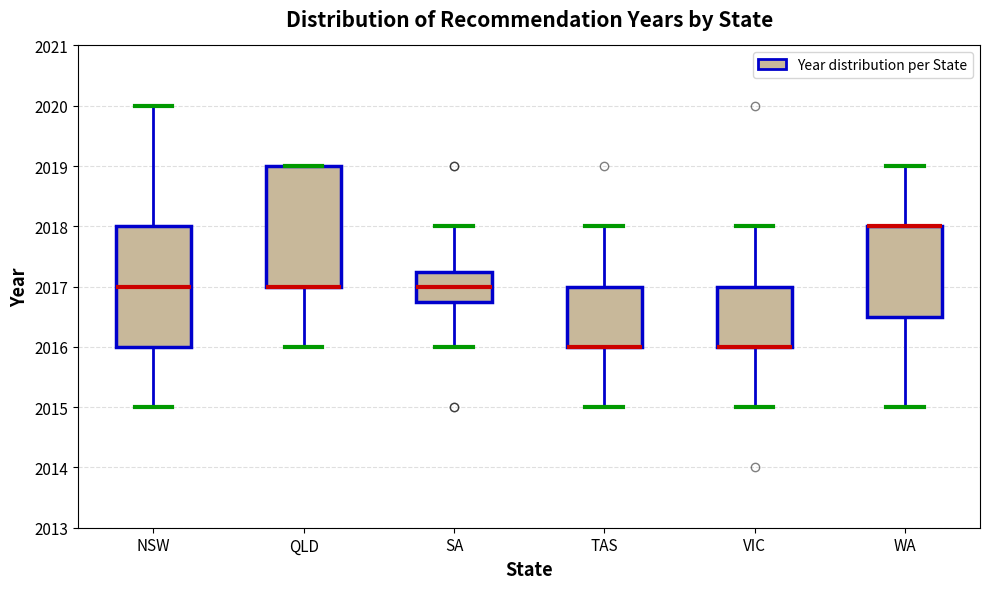

Reading left to right, transcribe this box plot: for each box, give where its median line is, the range the box spans, and where its two whiskers end, as read against the y-axis. The values are not printed on the chart, so give them approximately, as read against the axis.

NSW: median 2017.0, box 2016.0 to 2018.0, whiskers 2015.0 to 2020.0
QLD: median 2017.0 (drawn on the box's lower edge), box 2017.0 to 2019.0, whiskers 2016.0 to 2019.0
SA: median 2017.0, box 2016.8 to 2017.3, whiskers 2016.0 to 2018.0
TAS: median 2016.0 (drawn on the box's lower edge), box 2016.0 to 2017.0, whiskers 2015.0 to 2018.0
VIC: median 2016.0 (drawn on the box's lower edge), box 2016.0 to 2017.0, whiskers 2015.0 to 2018.0
WA: median 2018.0 (drawn on the box's upper edge), box 2016.5 to 2018.0, whiskers 2015.0 to 2019.0